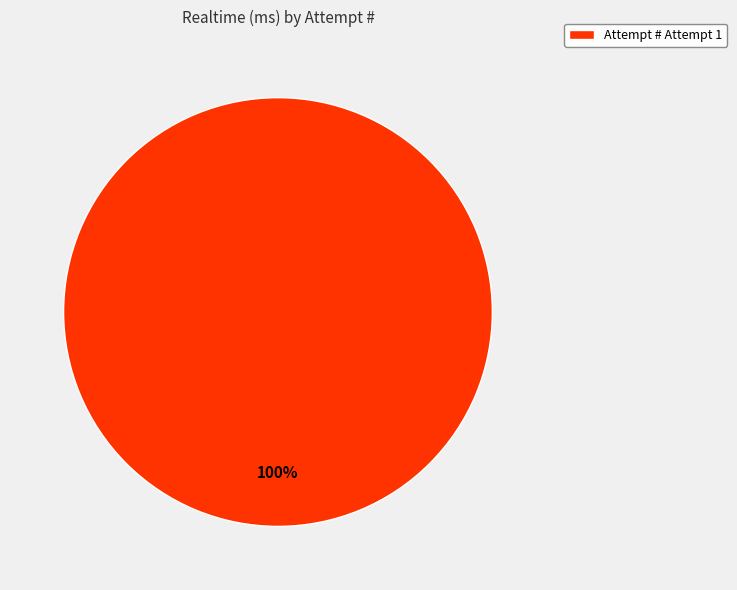

What is the majority slice?

Attempt # Attempt 1